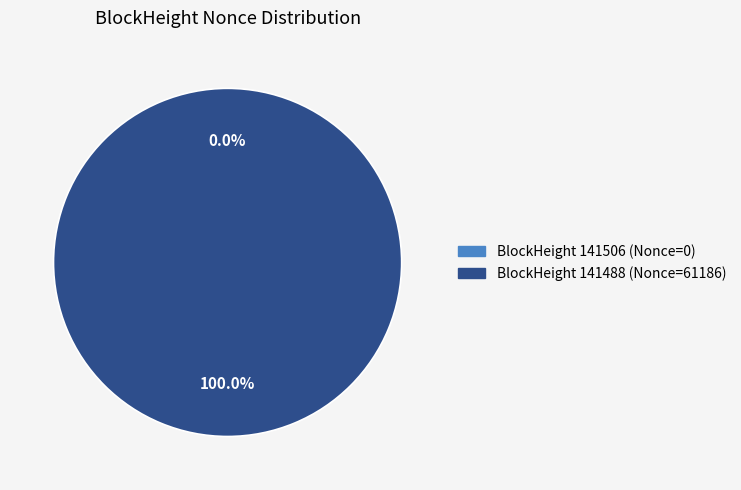

Between 141506 and 141488, which is larger?

141488